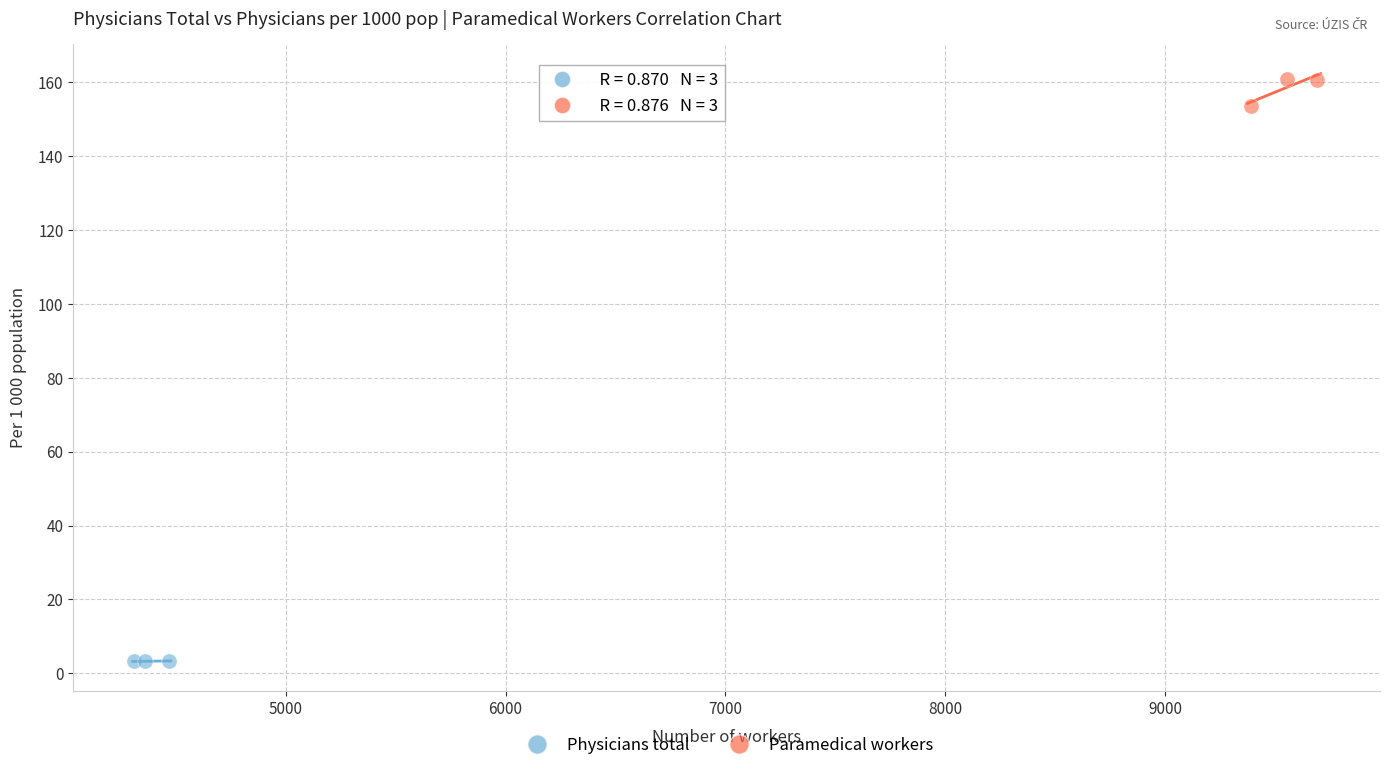

Which series contains the lowest Y value?

Physicians total